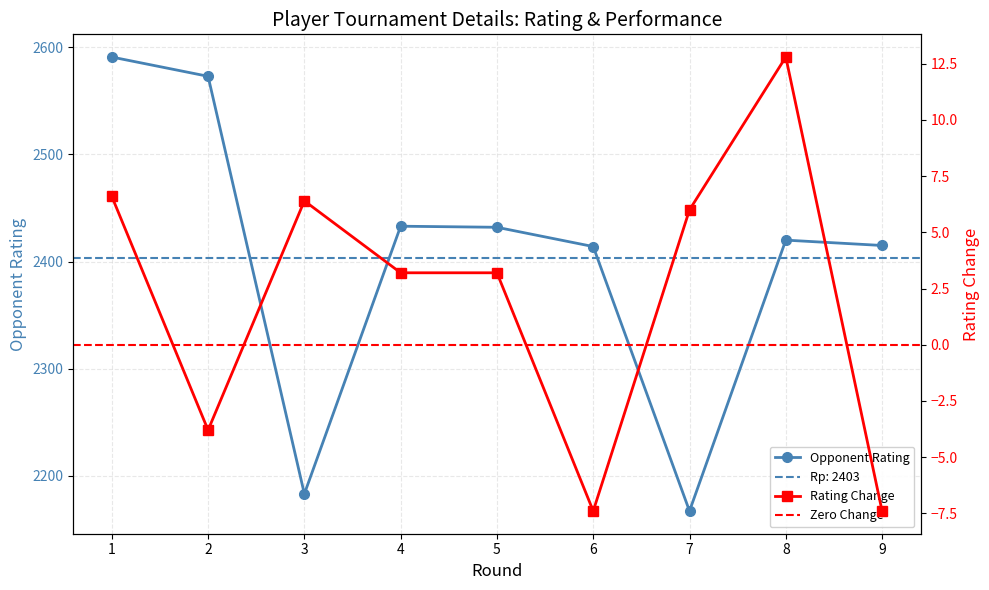

Which series changed the most between 3 and 5?

Opponent Rating